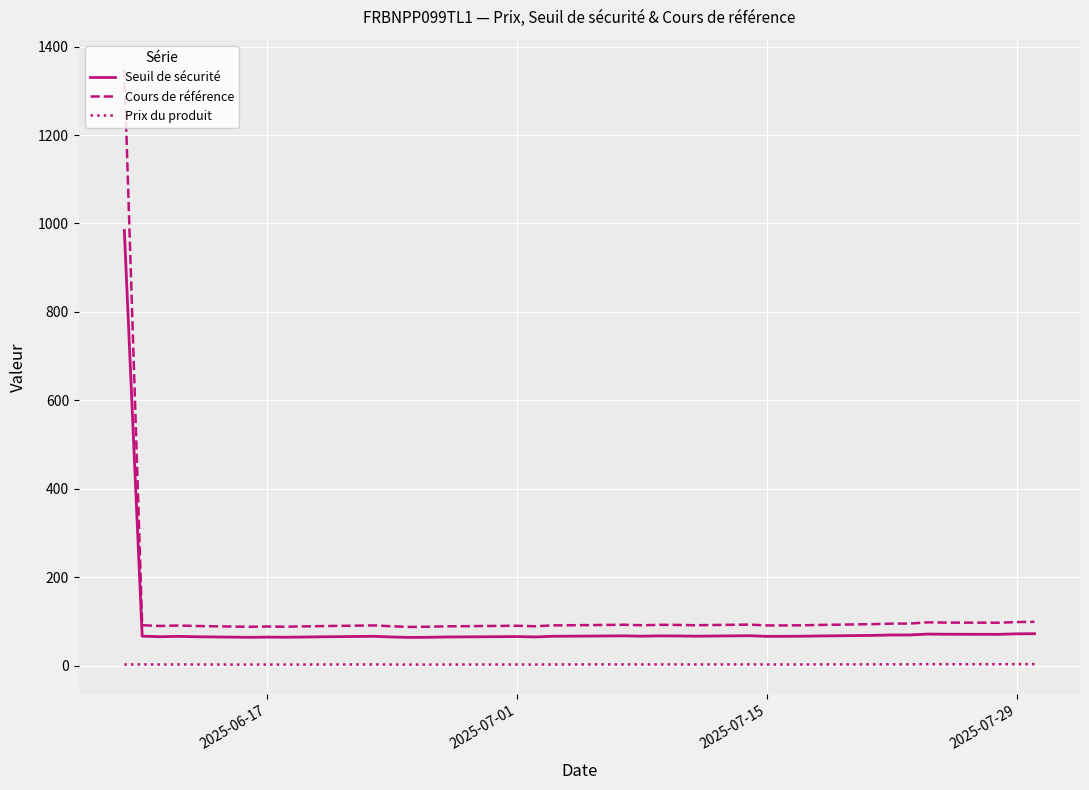

What is the minimum value for Seuil de sécurité?

64.1